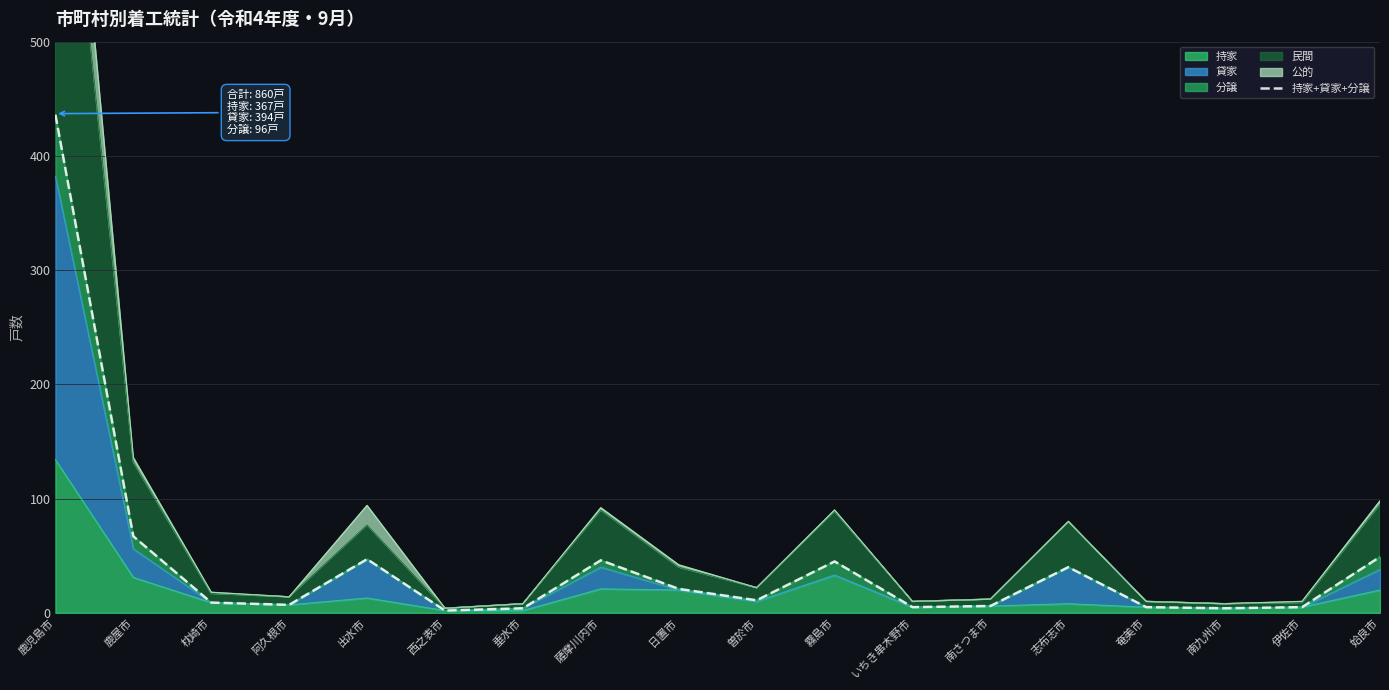

Rank the categories by value from lowest to highest.

西之表市, 垂水市, 南九州市, いちき串木野市, 奄美市, 伊佐市, 南さつま市, 阿久根市, 枕崎市, 曽於市, 日置市, 志布志市, 霧島市, 薩摩川内市, 出水市, 姶良市, 鹿屋市, 鹿児島市